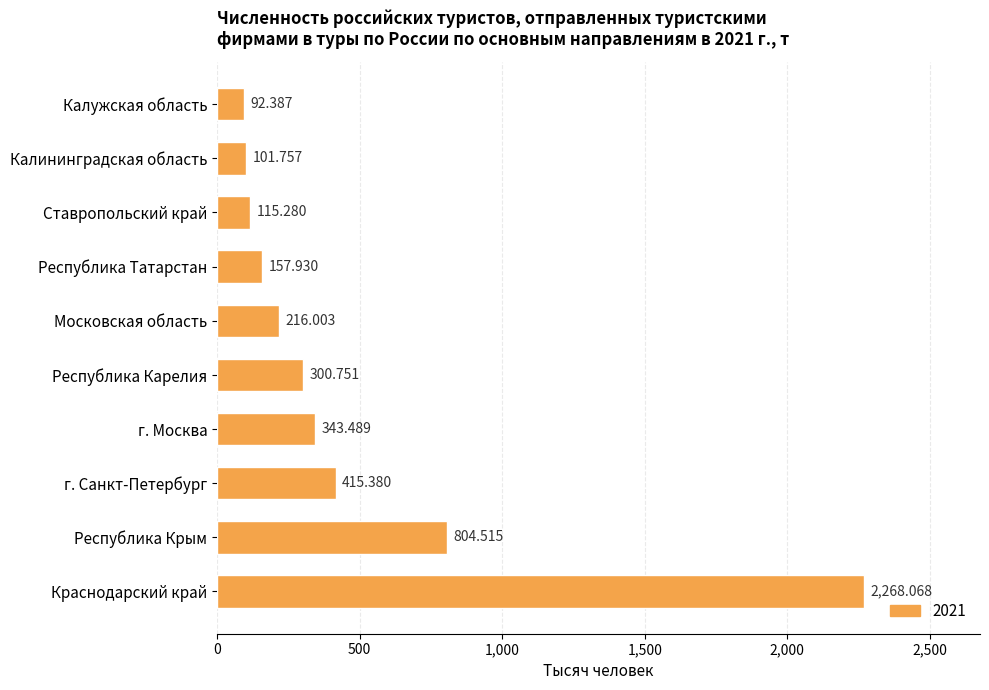

What is the label of the 5th bar from the bottom?

Республика Карелия